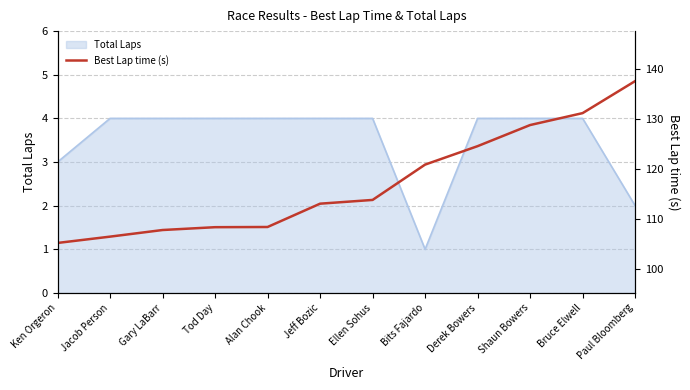

What is the ratio of the value at Alan Chook to the value at Ellen Sohus?

1.0